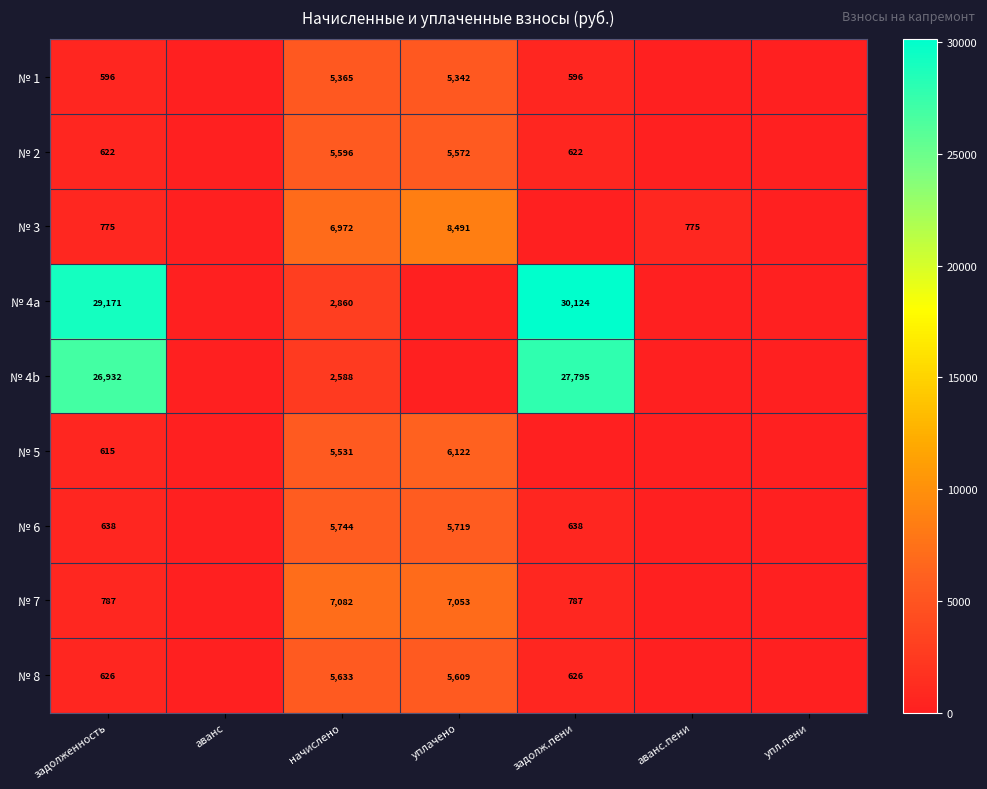

Is it true that № 1 equals 596 at задолженность?

True